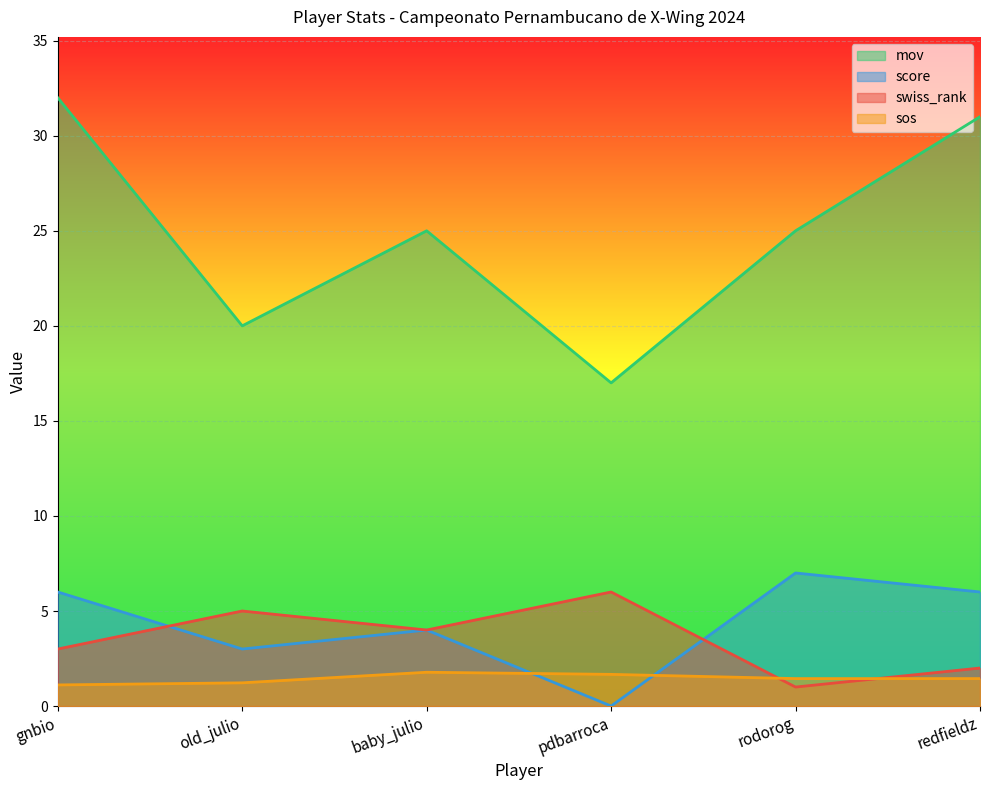

How many positive values does the score series have?

5